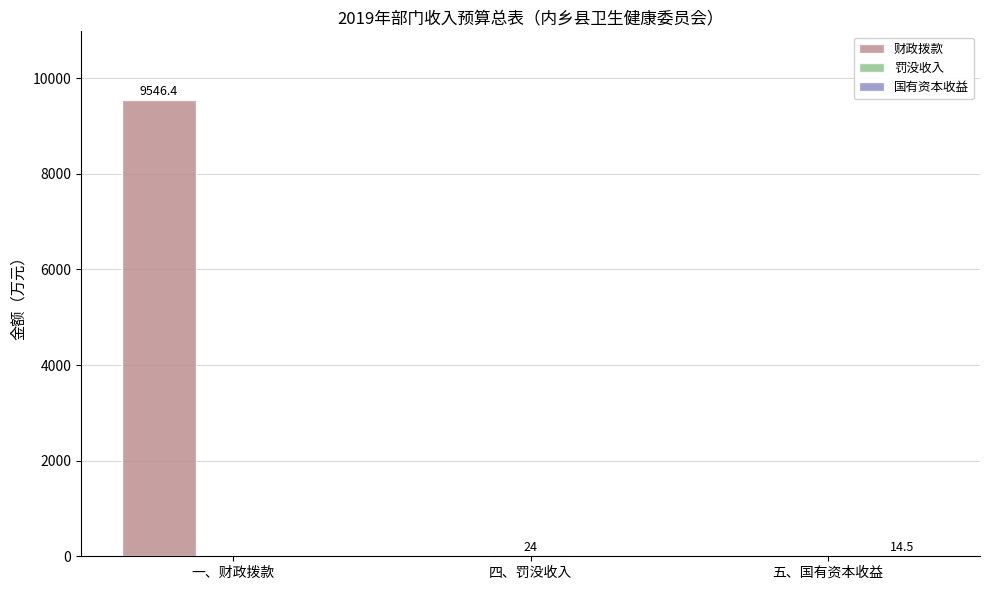

What is the spread (max minus min) of values at 一、财政拨款?

9546.4